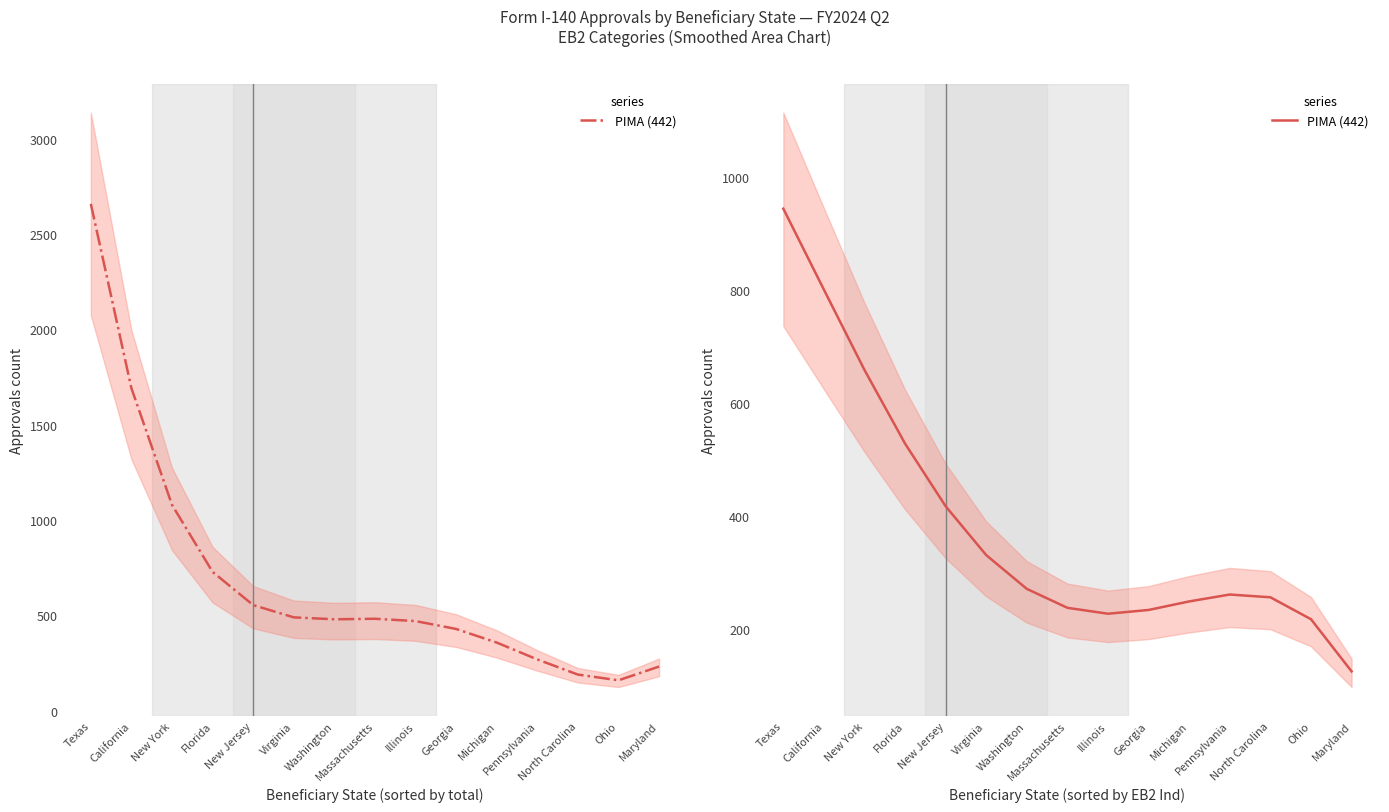

What is the approximate value at Michigan?

249.6